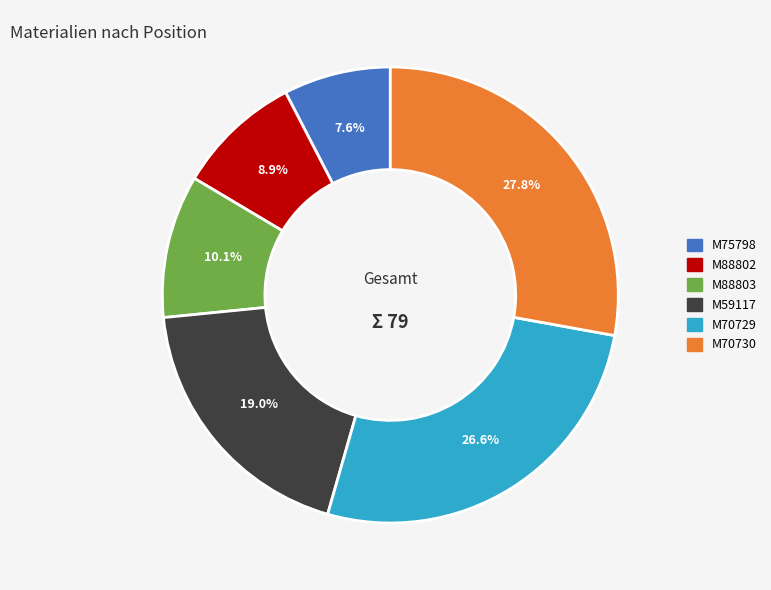

How many slices are in this pie chart?

6